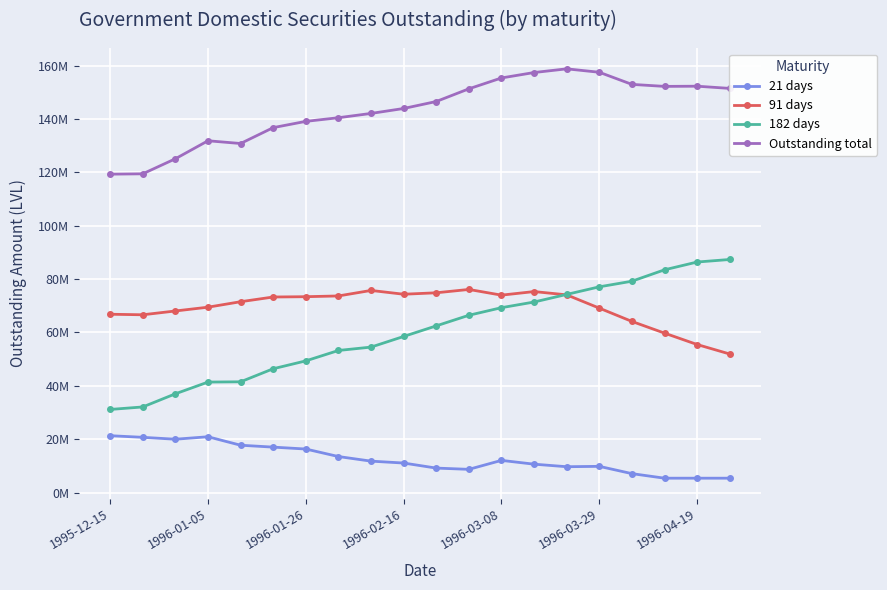

What are all the series names shown in the legend?

21 days, 91 days, 182 days, Outstanding total